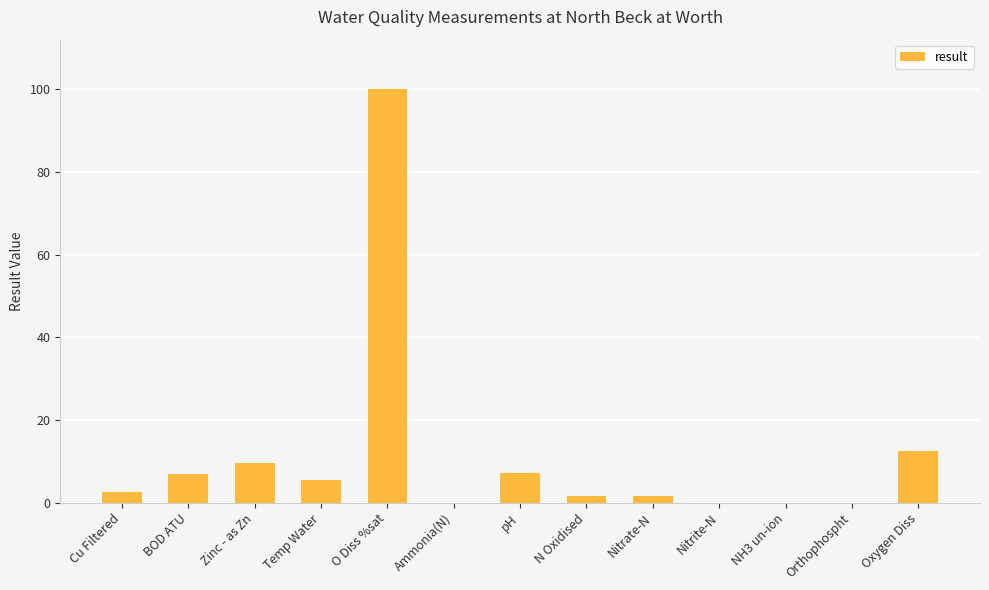

What is the greatest value displayed?

100.0